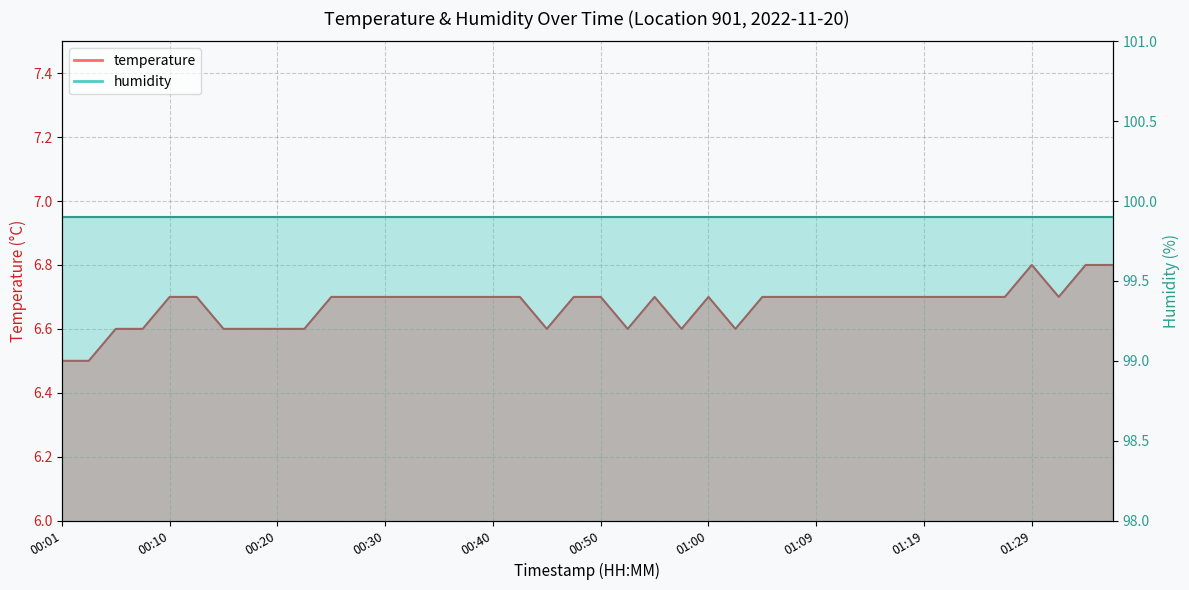

Where is the first local minimum?

00:45